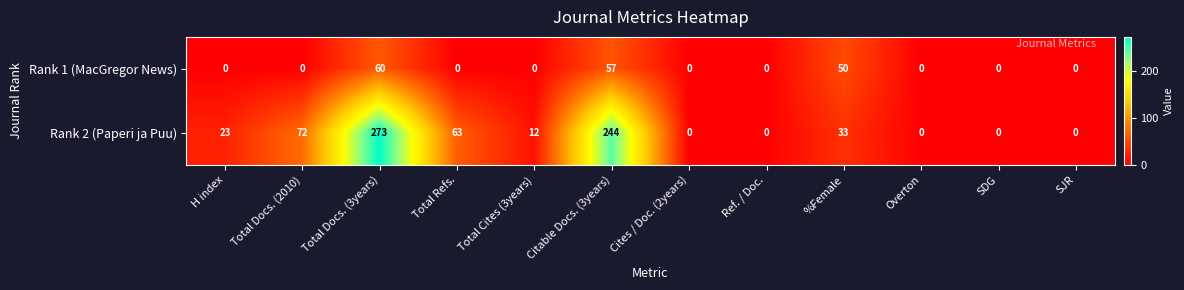

Reading left to right, list all the values displayed in this chart.

Rank 1 (MacGregor News): H index=0	Total Docs. (2010)=0	Total Docs. (3years)=60	Total Refs.=0	Total Cites (3years)=0	Citable Docs. (3years)=57	Cites / Doc. (2years)=0	Ref. / Doc.=0	%Female=50	Overton=0	SDG=0	SJR=0
Rank 2 (Paperi ja Puu): H index=23	Total Docs. (2010)=72	Total Docs. (3years)=273	Total Refs.=63	Total Cites (3years)=12	Citable Docs. (3years)=244	Cites / Doc. (2years)=0	Ref. / Doc.=0	%Female=33	Overton=0	SDG=0	SJR=0